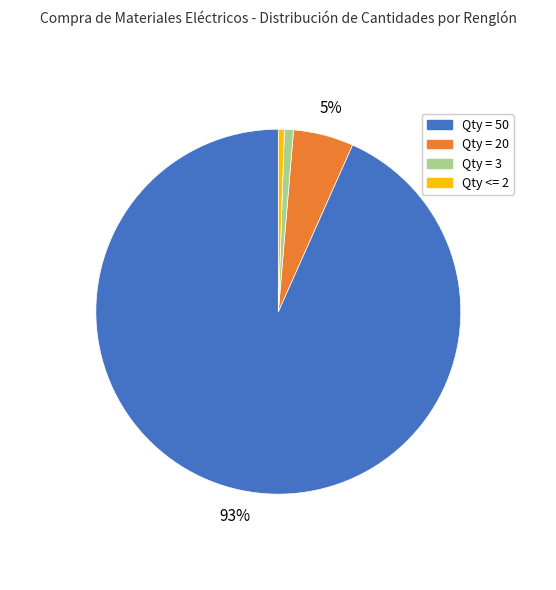

Does any single category account for the majority?

Yes